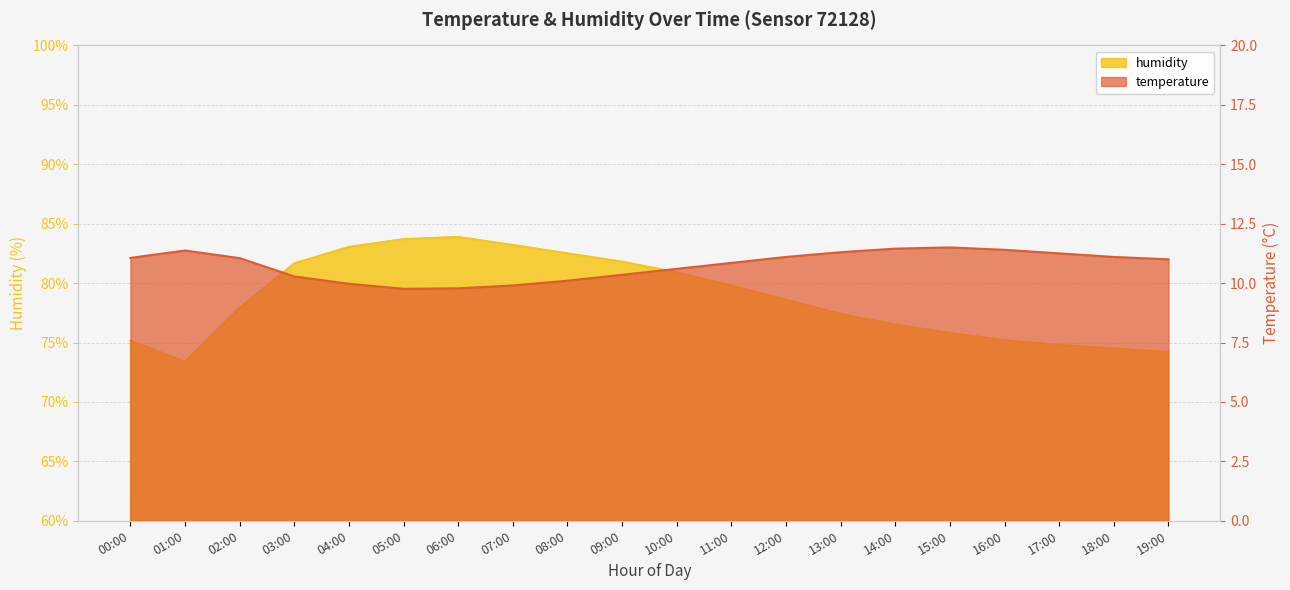

Which has a higher value, 01:00 or 07:00?

01:00